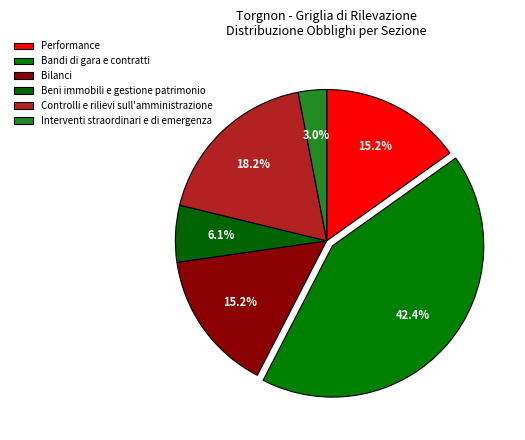

Is there any slice that represents more than half of the pie?

No